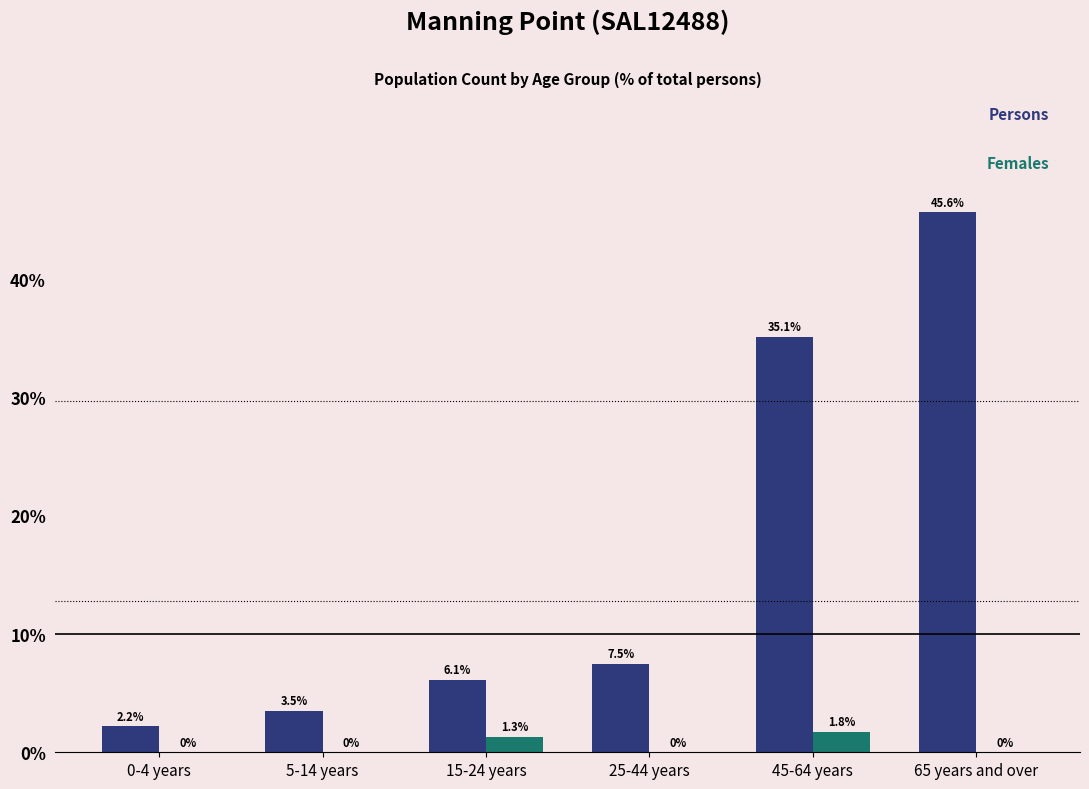

Reading left to right, extract all data points from this chart.

Persons: 0-4 years=2.2	5-14 years=3.5	15-24 years=6.1	25-44 years=7.5	45-64 years=35.1	65 years and over=45.6
Females: 0-4 years=0.0	5-14 years=0.0	15-24 years=1.3	25-44 years=0.0	45-64 years=1.8	65 years and over=0.0